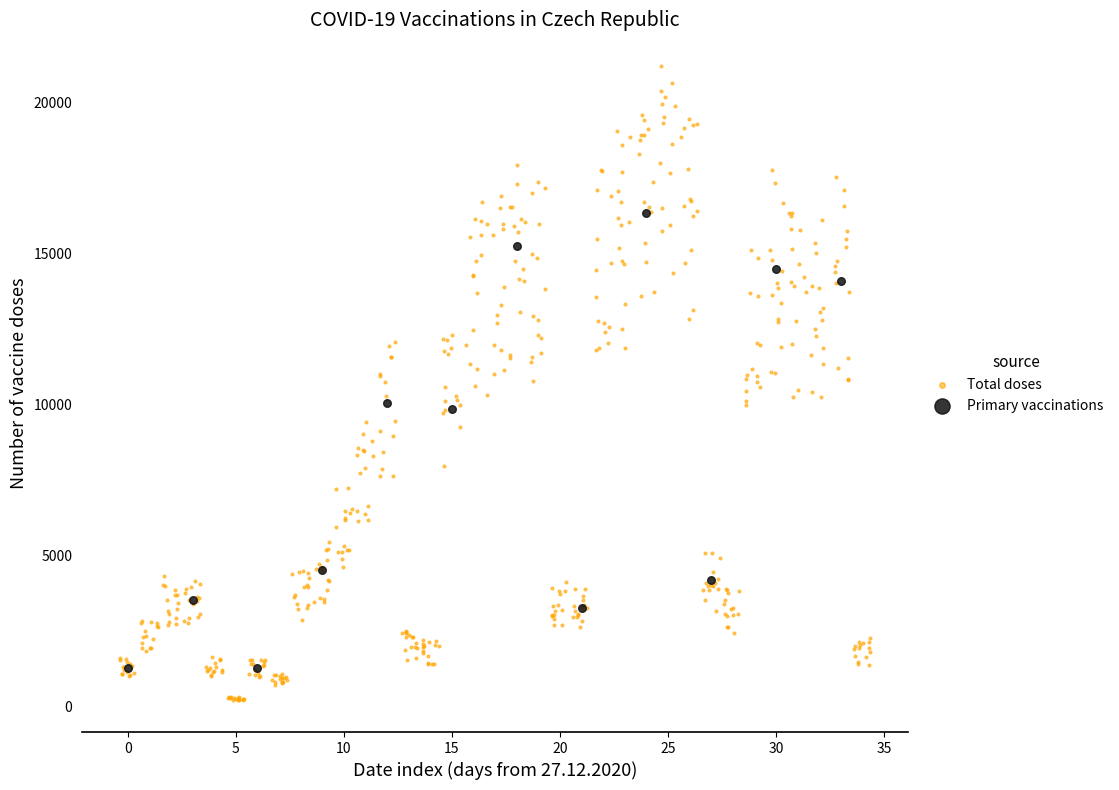

What are all the series names shown in the legend?

Total doses, Primary vaccinations